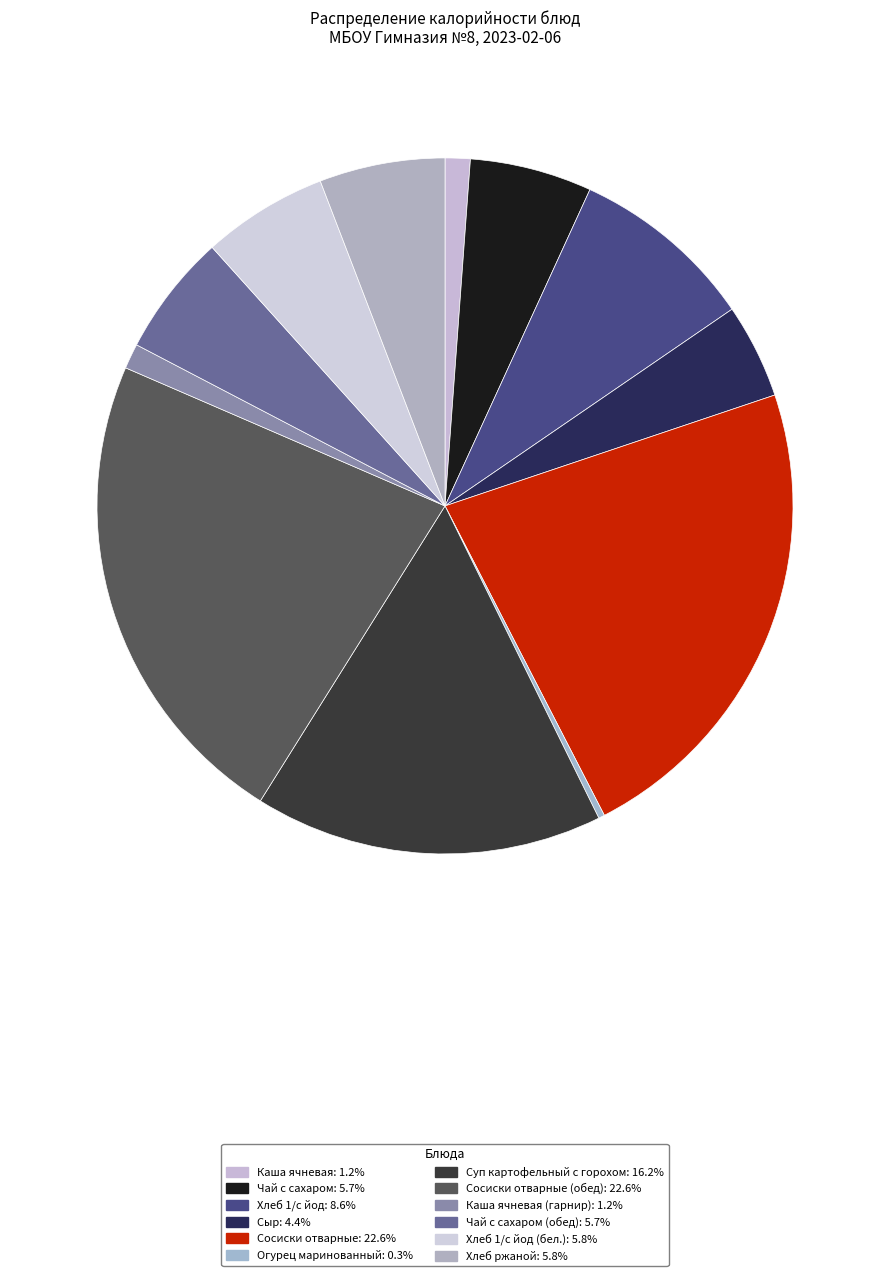

How many segments does this pie chart have?

12